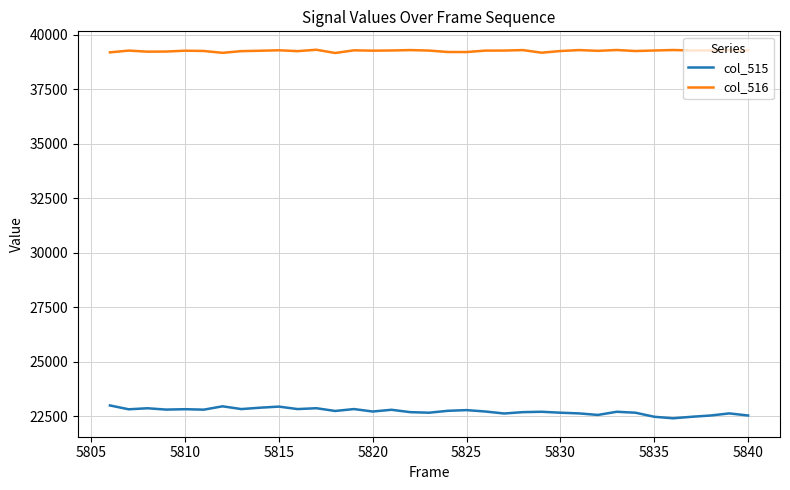

What are all the series names shown in the legend?

col_515, col_516